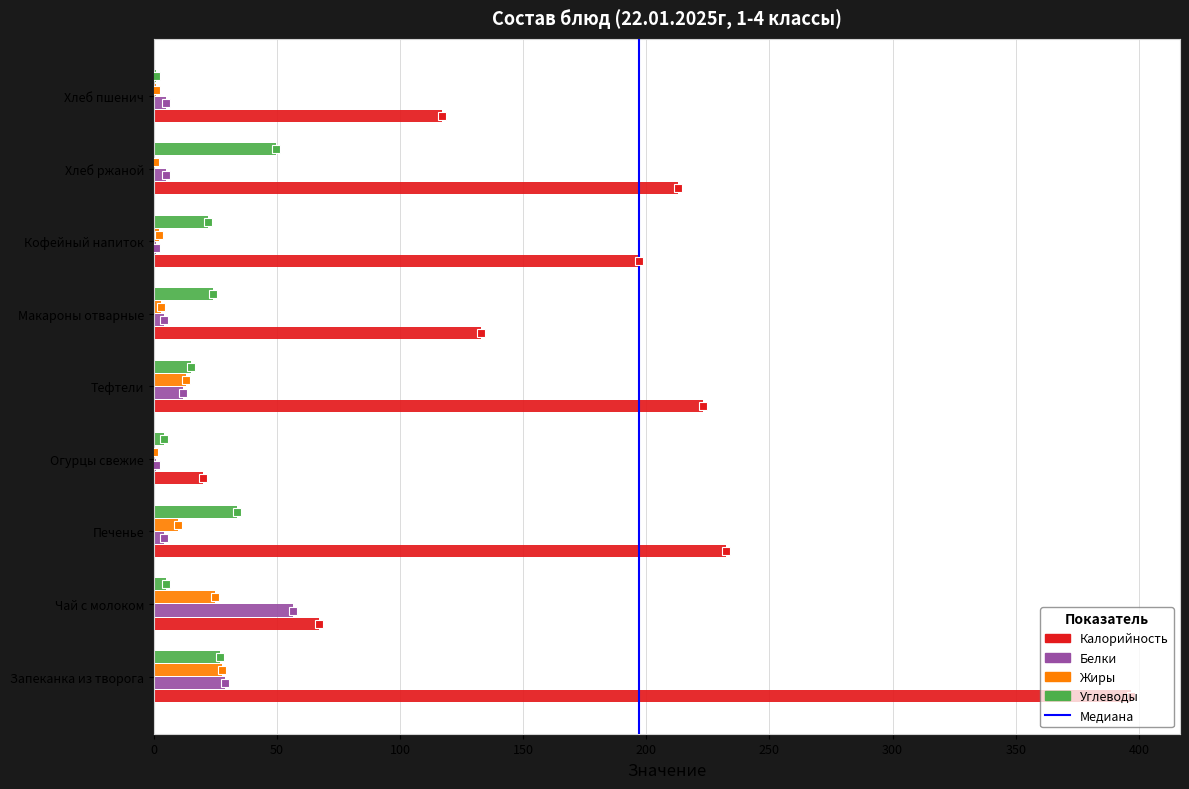

The value of Калорийность at Чай с молоком is 67.0. True or false?

True